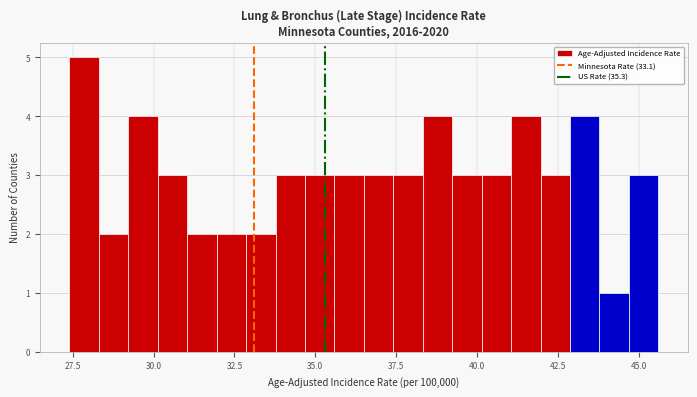

Read against the x-axis, roughly where is the centre of the tallest bar?

28.0